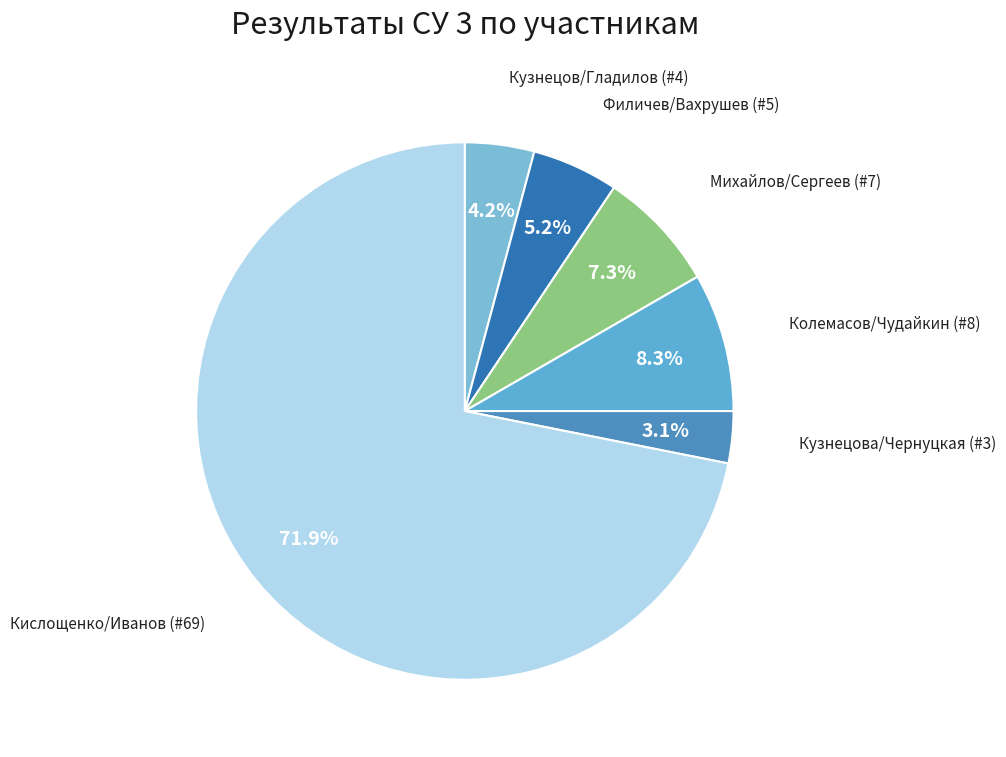

To the nearest percent, what portion does Колемасов/Чудайкин (#8) represent?

8%